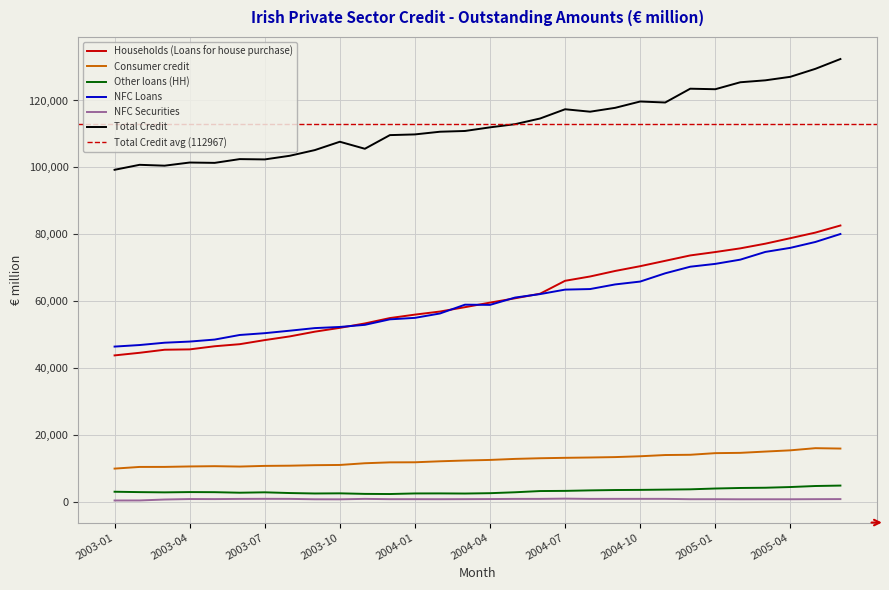

Is it true that Total Credit equals 188422 at 2004-10?

False